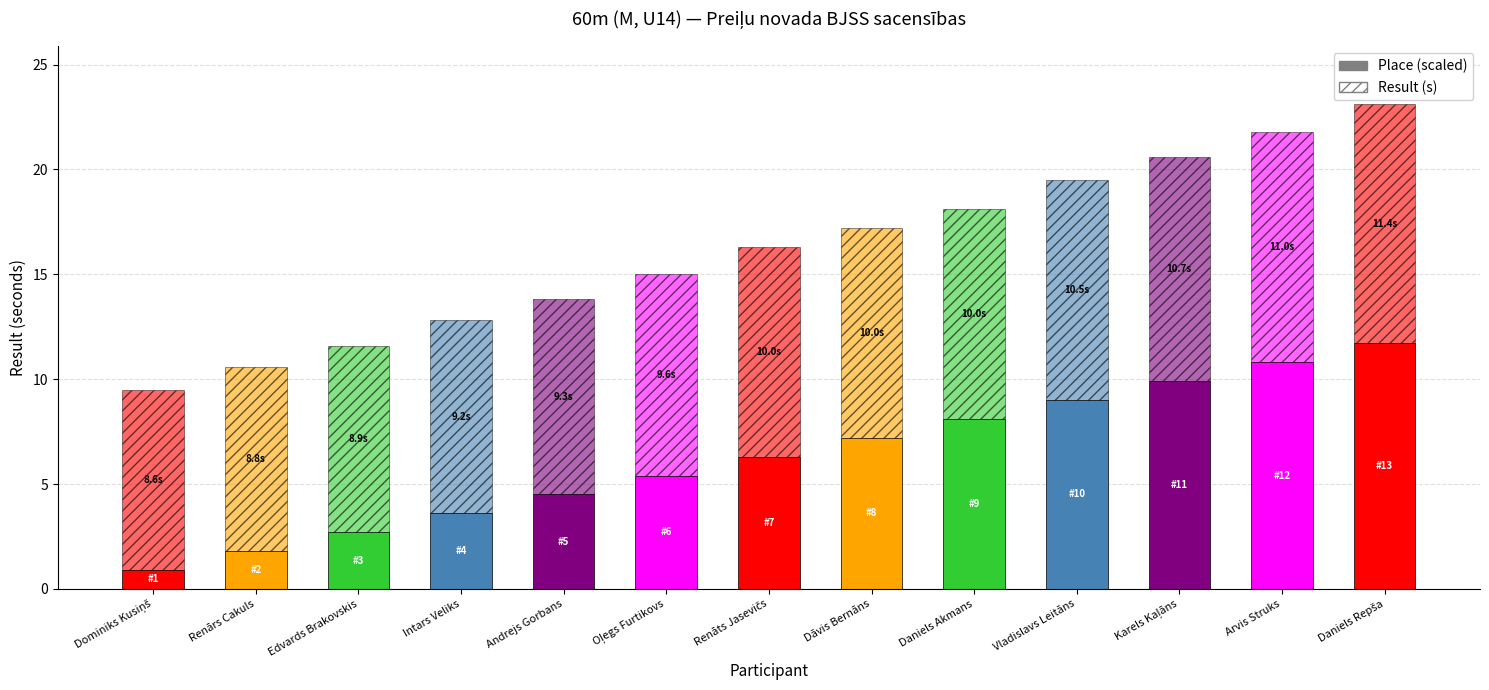

What is the approximate value of Place (scaled) at Daniels Repša?

11.7